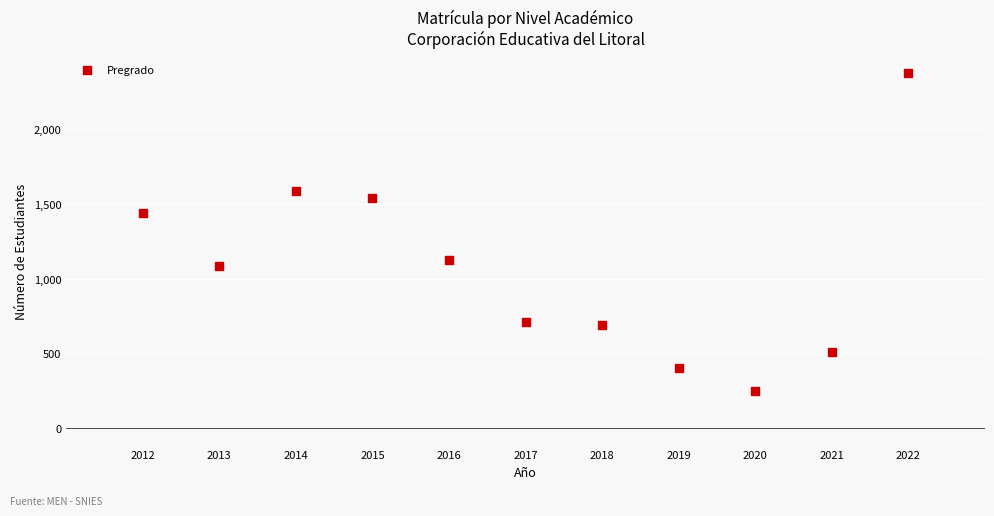

What is the average Y value?

1065